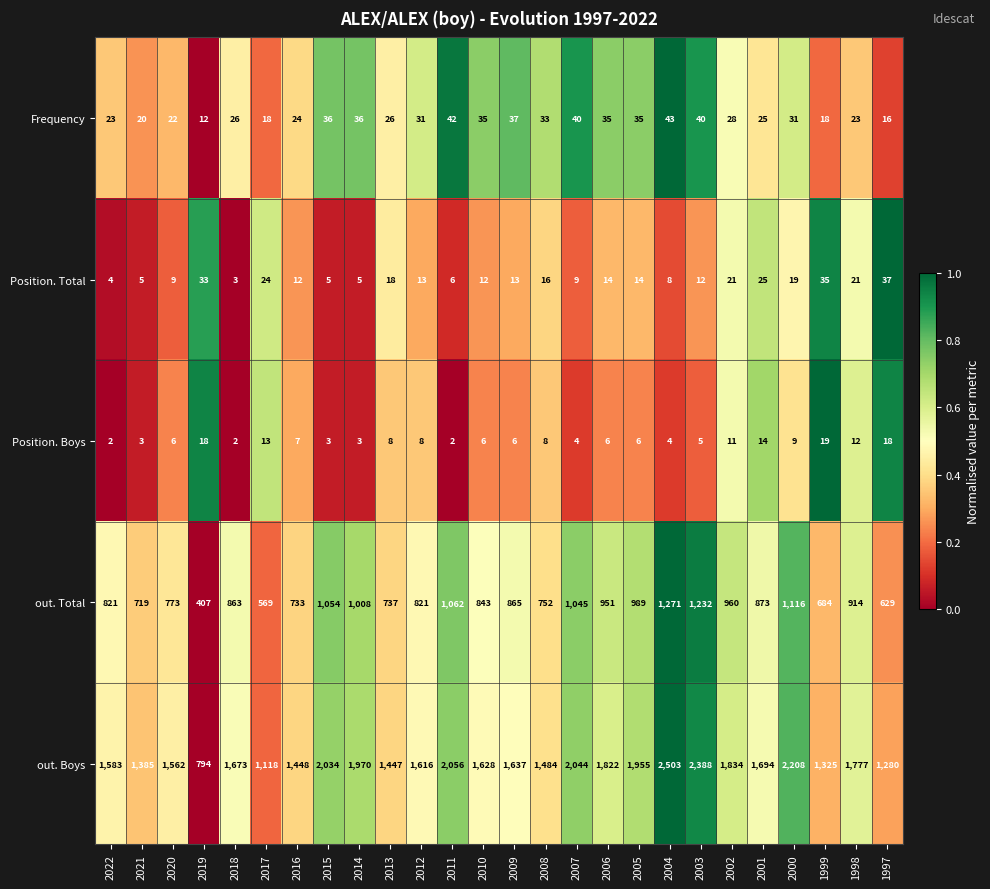

What is the sum of the Position. Total values at 1997 and 1999?

72